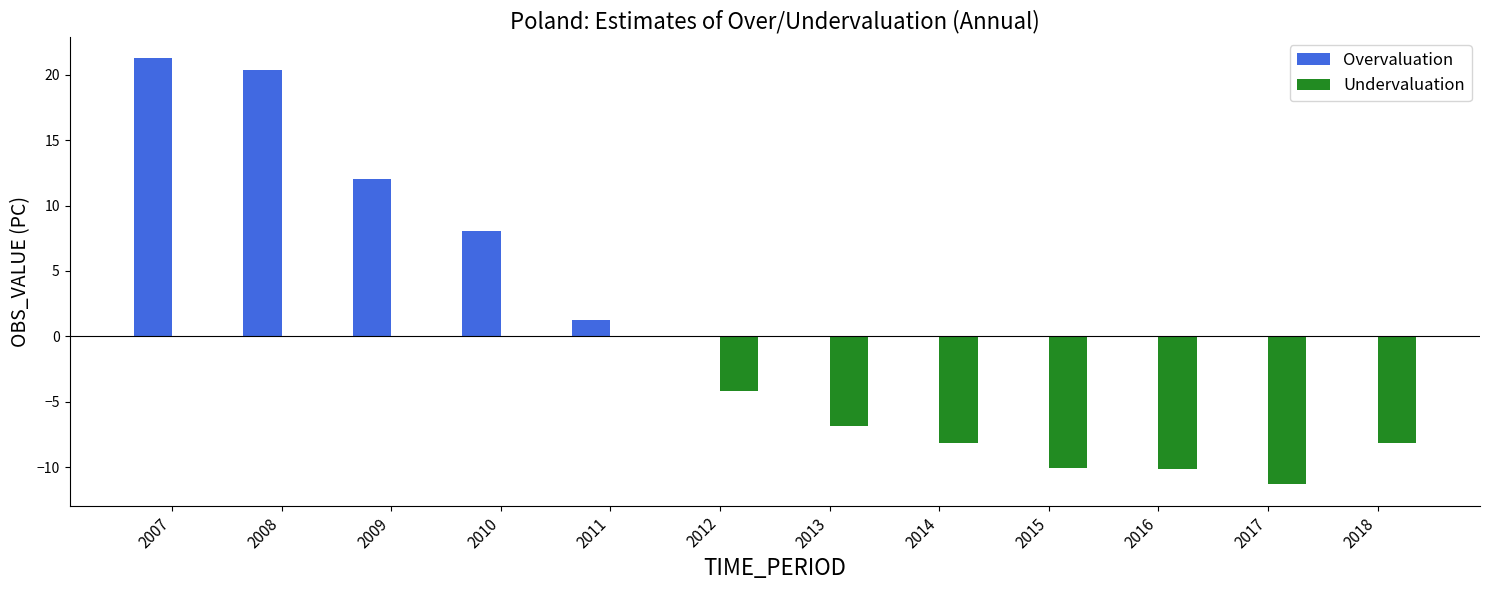

Which series changed the most between 2010 and 2017?

Undervaluation